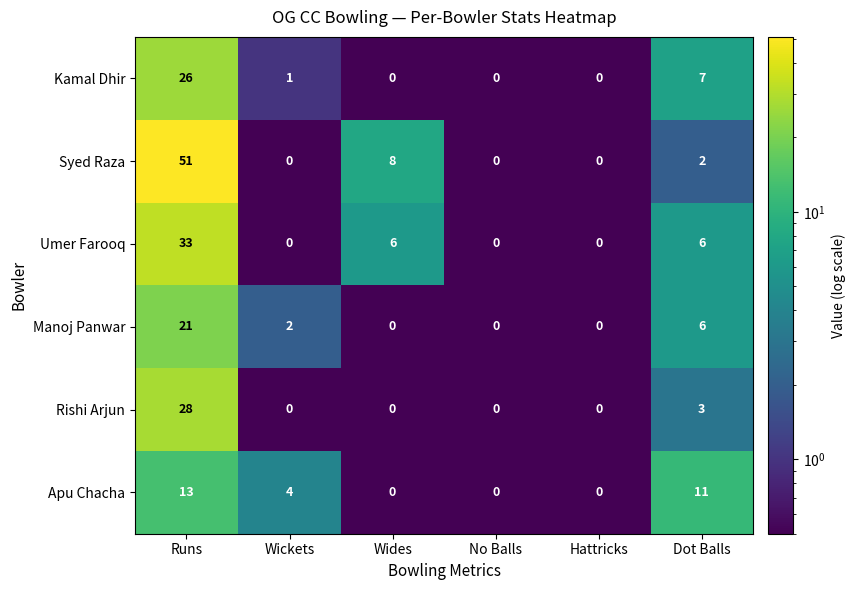

Which series has the largest total across all categories?

Syed Raza